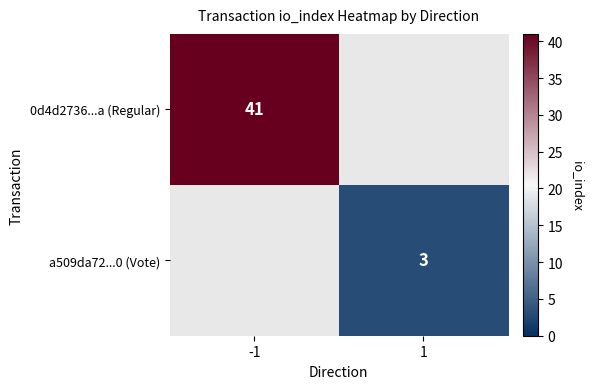

True or false: 0d4d2736...a (Regular) has a value of 9.9 at -1.

False